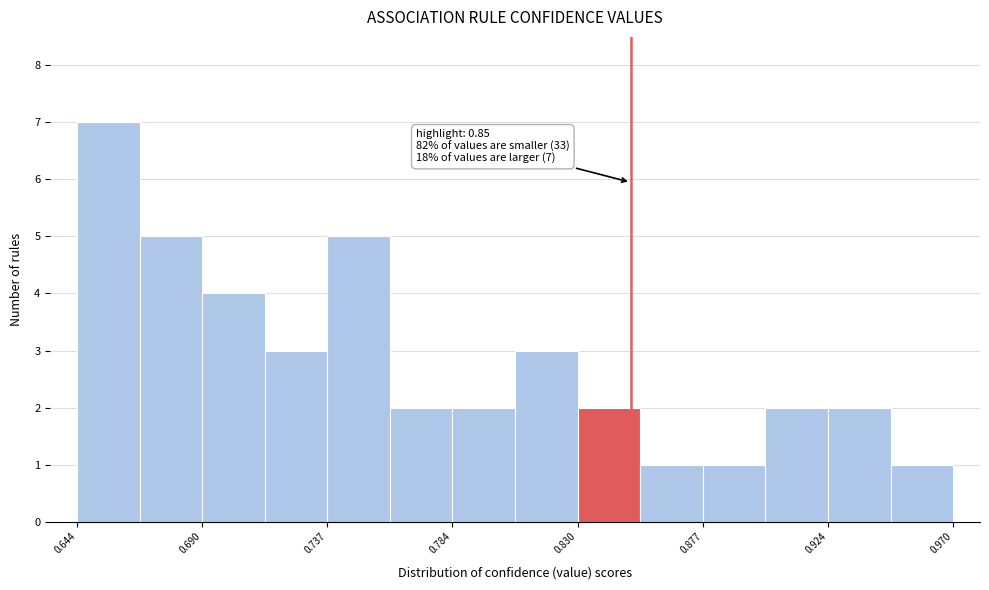

Over which range of the x-axis is the bar tallest?

0.645 to 0.665